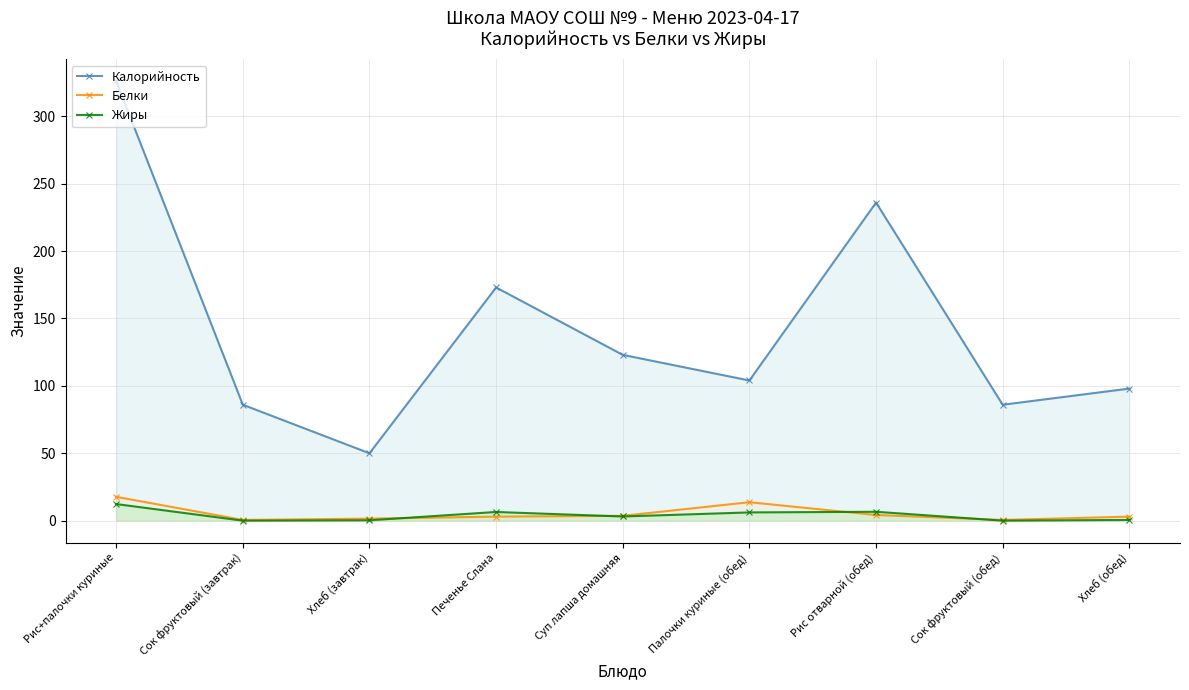

List the labels in order of Белки value, largest first.

Рис+палочки куриные, Палочки куриные (обед), Рис отварной (обед), Суп лапша домашняя, Печенье Слана, Хлеб (обед), Хлеб (завтрак), Сок фруктовый (завтрак), Сок фруктовый (обед)